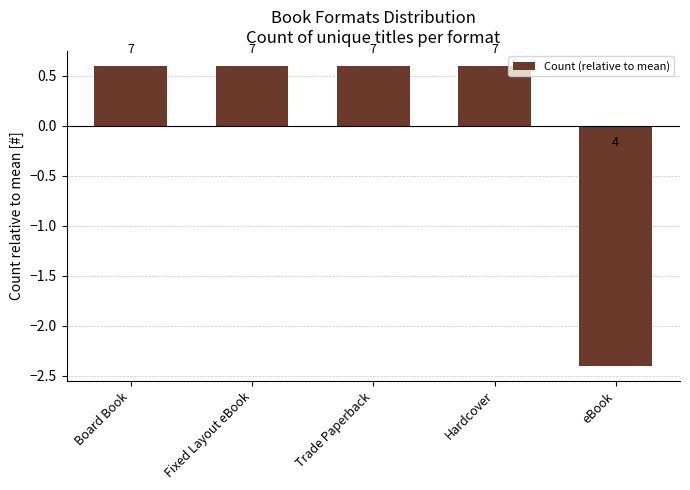

True or false: the data shows 0.3 at Trade Paperback.

False